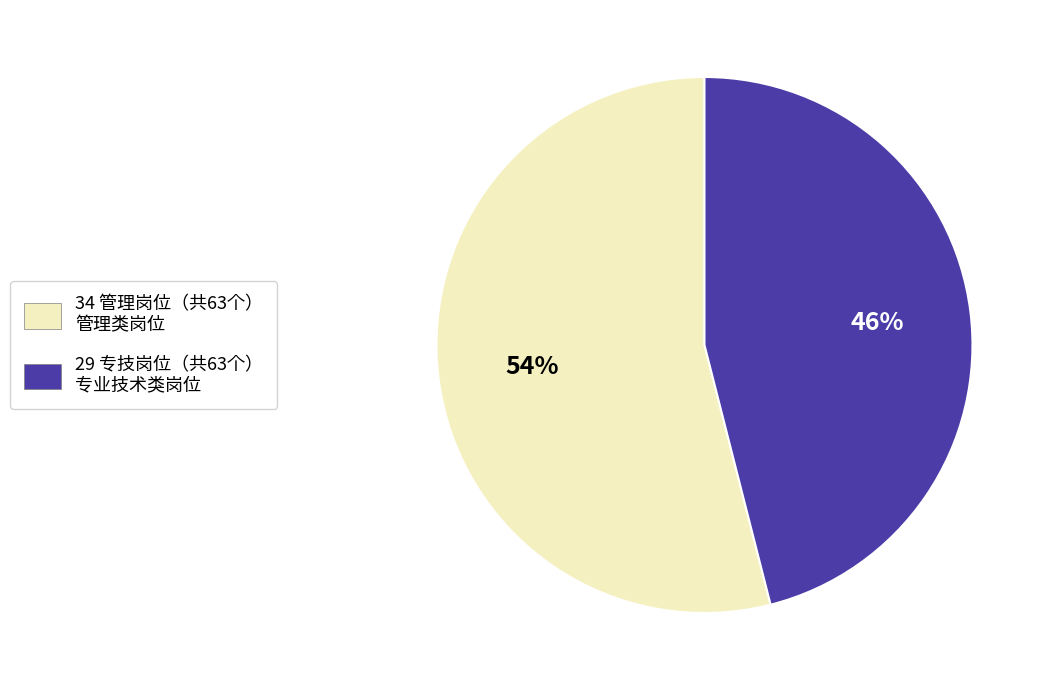

To the nearest percent, what portion does 29 专技岗位（共63个） 专业技术类岗位 represent?

46%